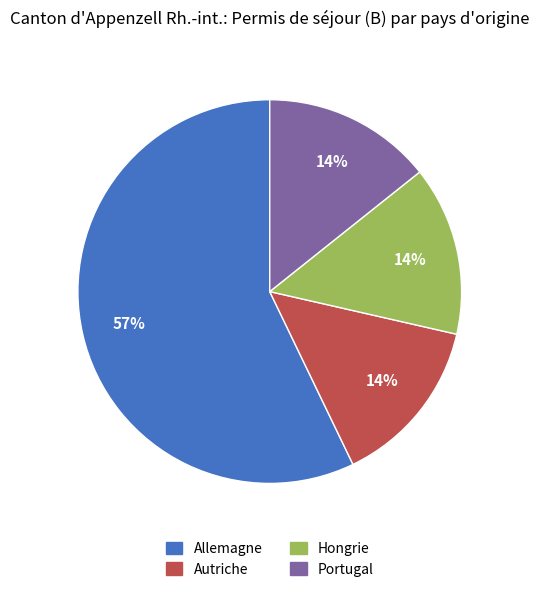

What is the largest slice in the pie chart?

Allemagne